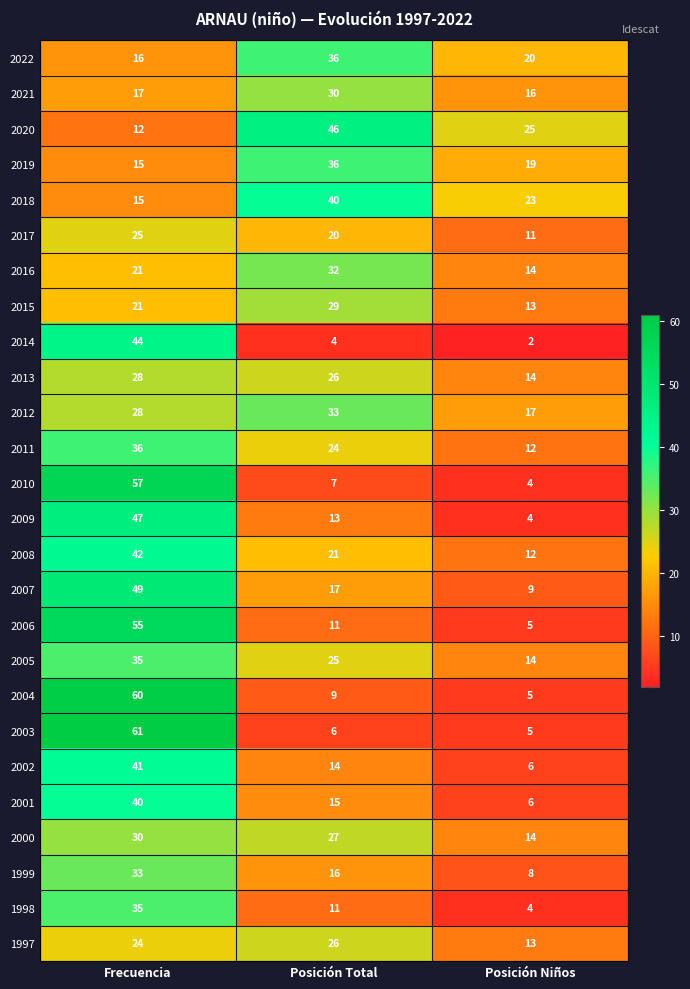

The 2008 series shows 5 at Posición Total. True or false?

False